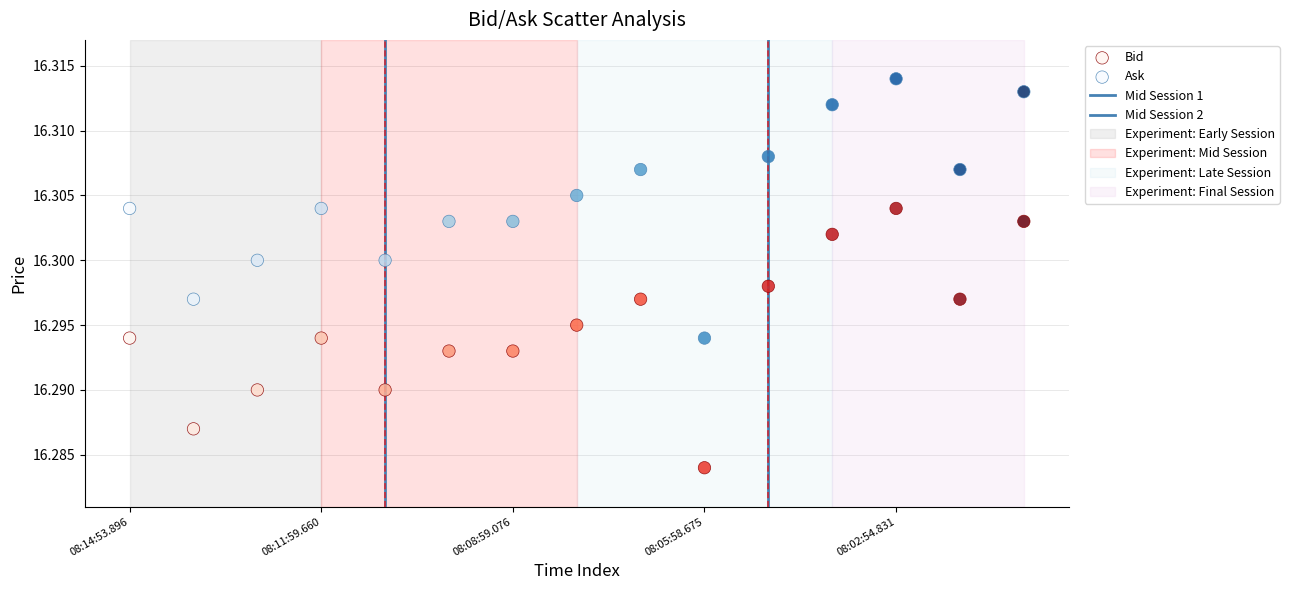

How many data points are displayed?

30